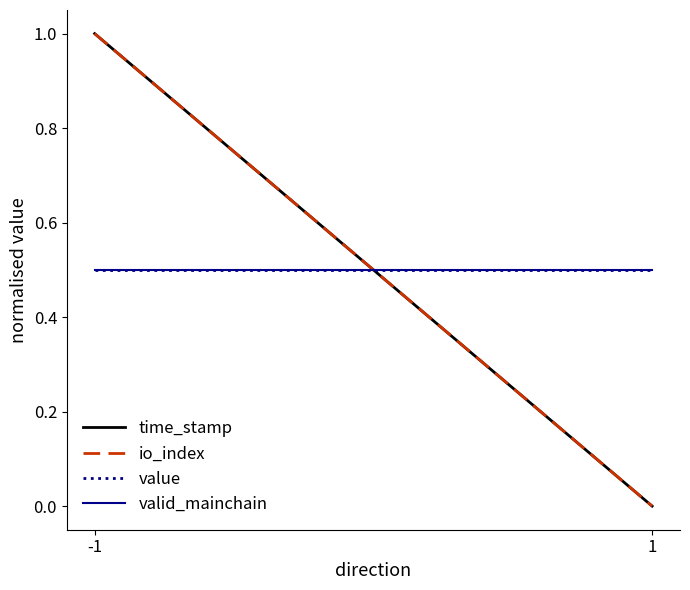

Which series has the largest total across all categories?

time_stamp